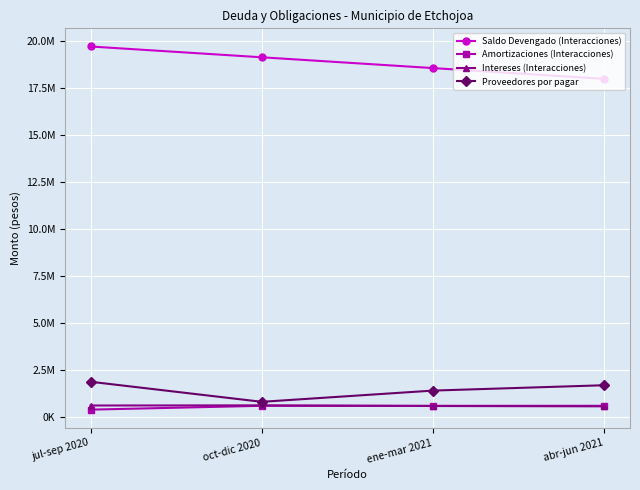

Which series has the widest spread of values?

Saldo Devengado (Interacciones)